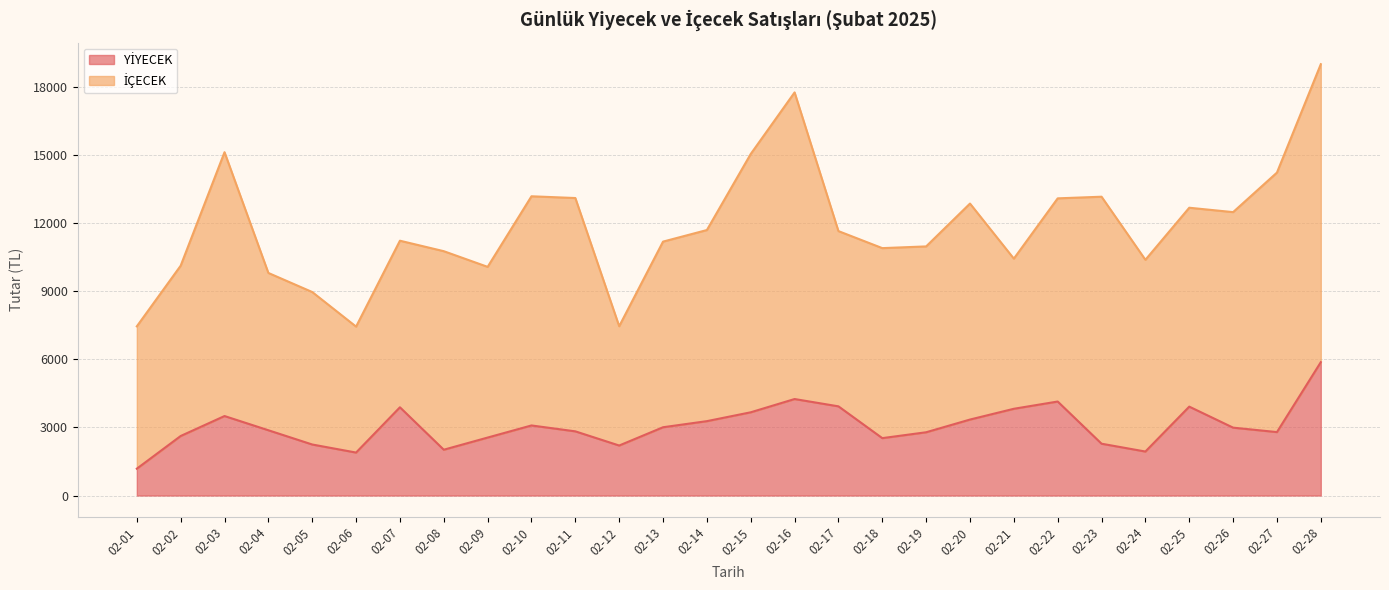

Approximately how many times larger is the value at 02-23 compared to 02-17?

0.6